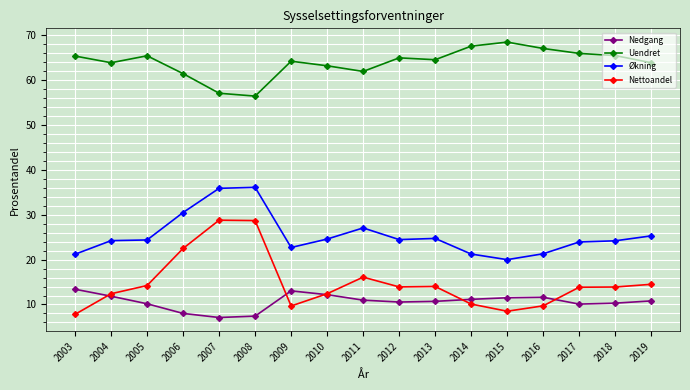

What is the maximum value for Uendret?

68.5